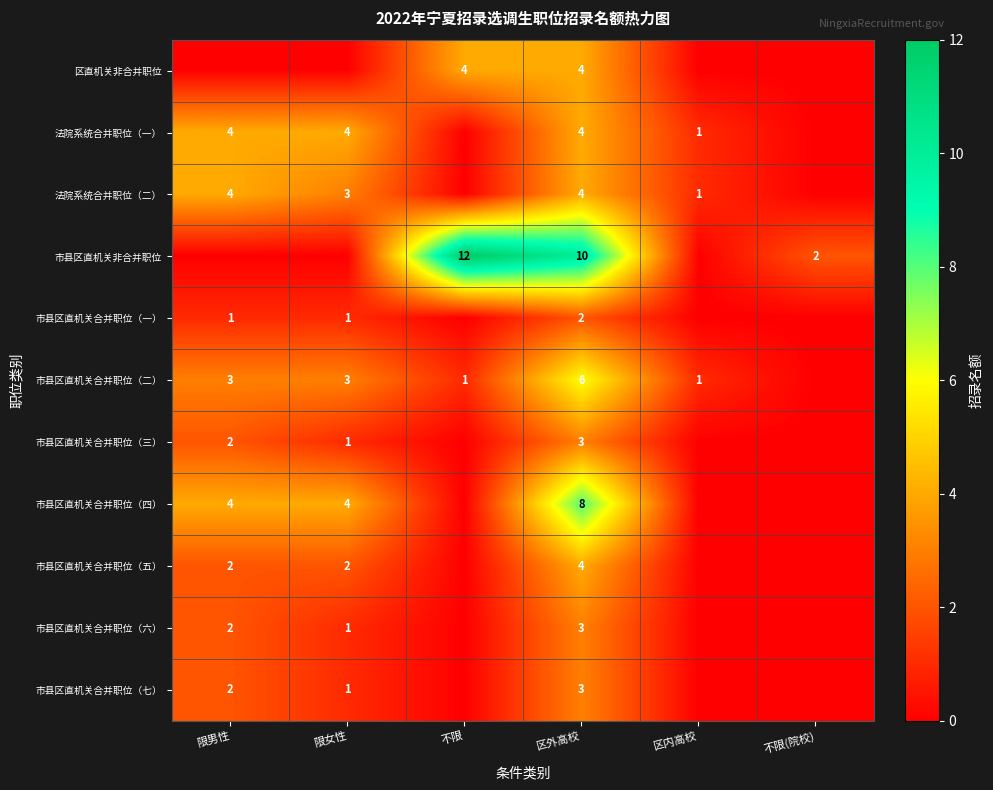

The 法院系统合并职位（一） series shows 1 at 限女性. True or false?

False